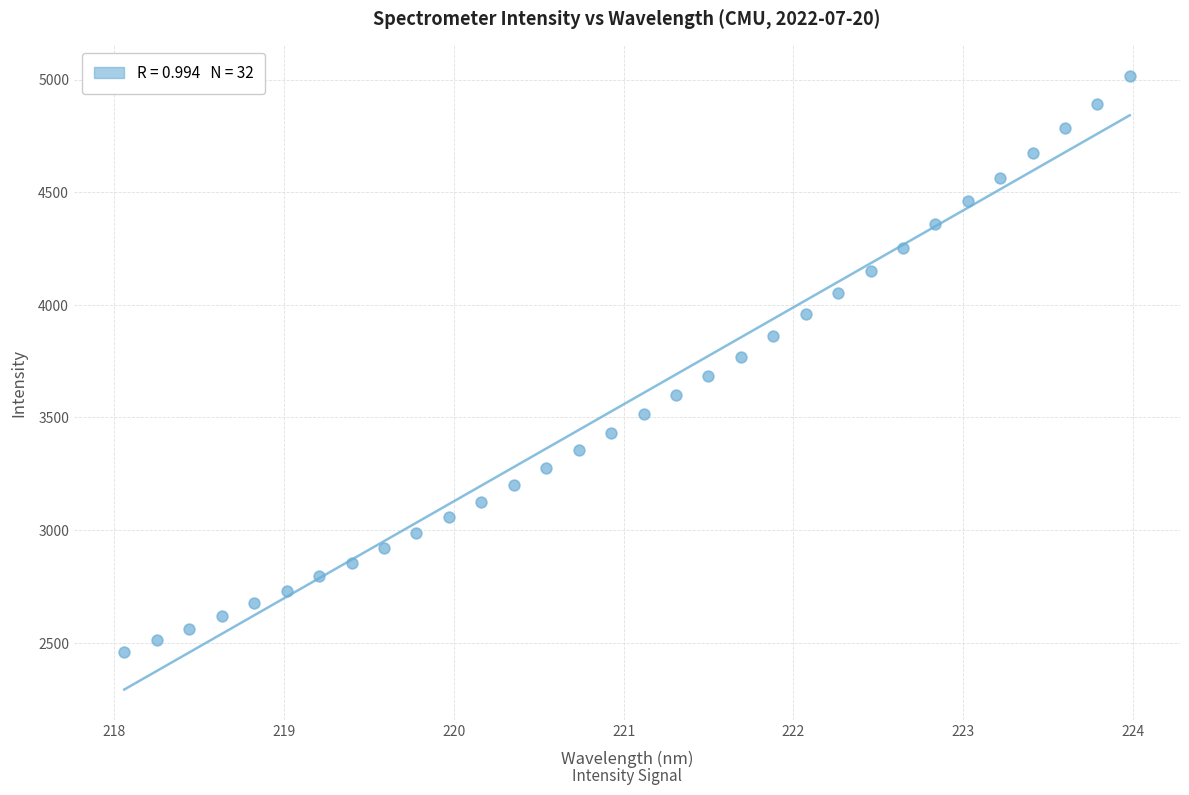

What is the range of X values (max minus min)?

5.9